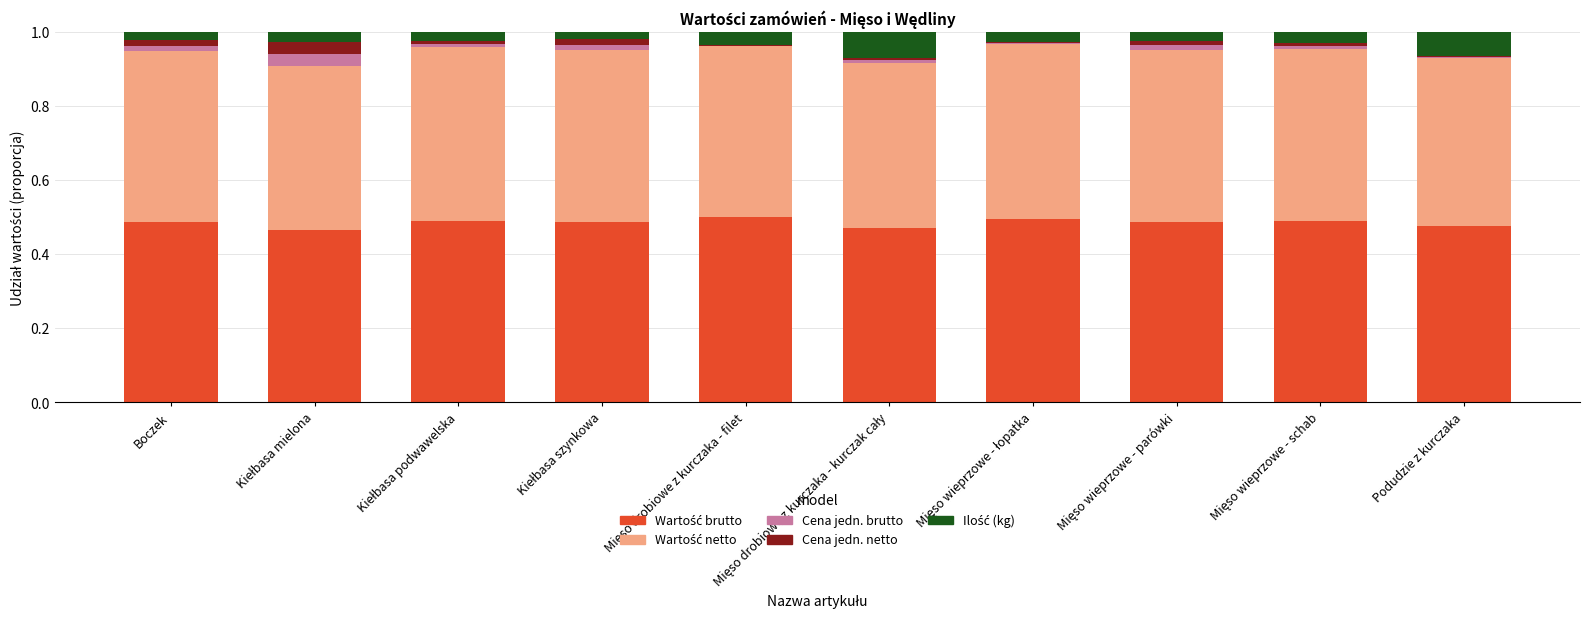

Count the number of categories in the chart.

10